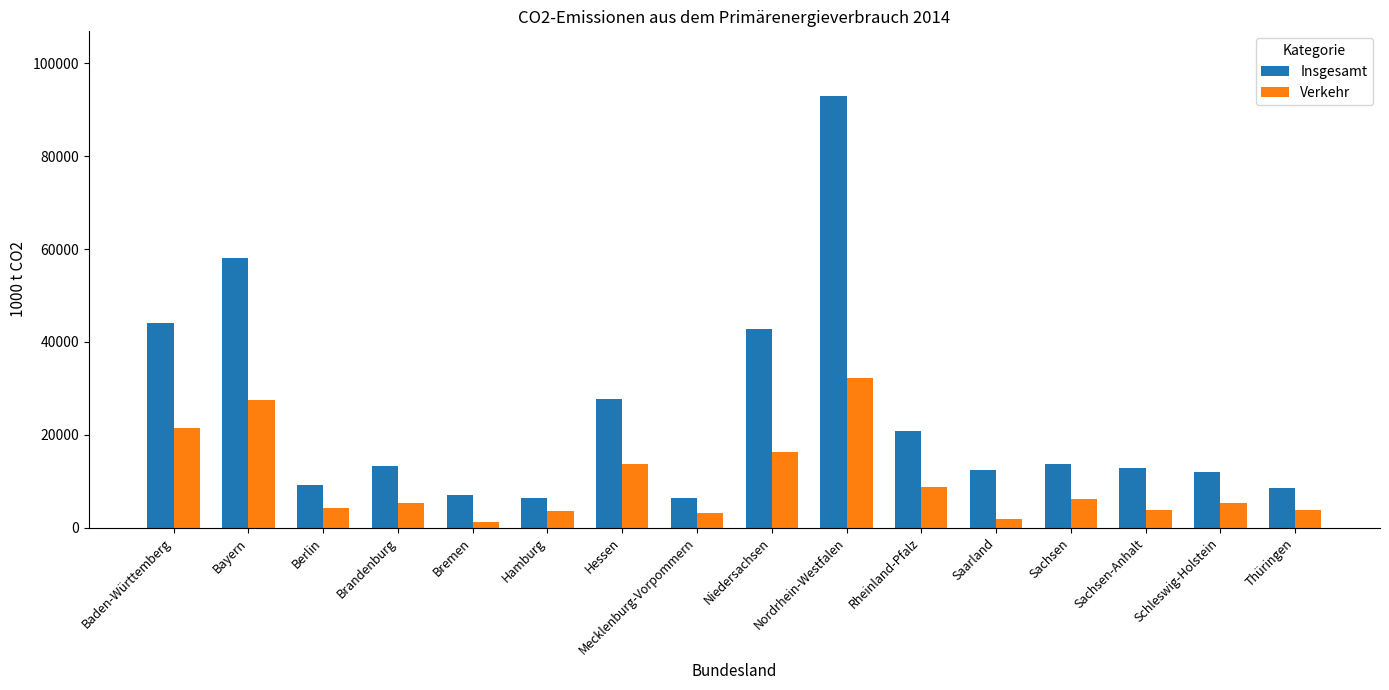

The Insgesamt series shows 120982 at Nordrhein-Westfalen. True or false?

False